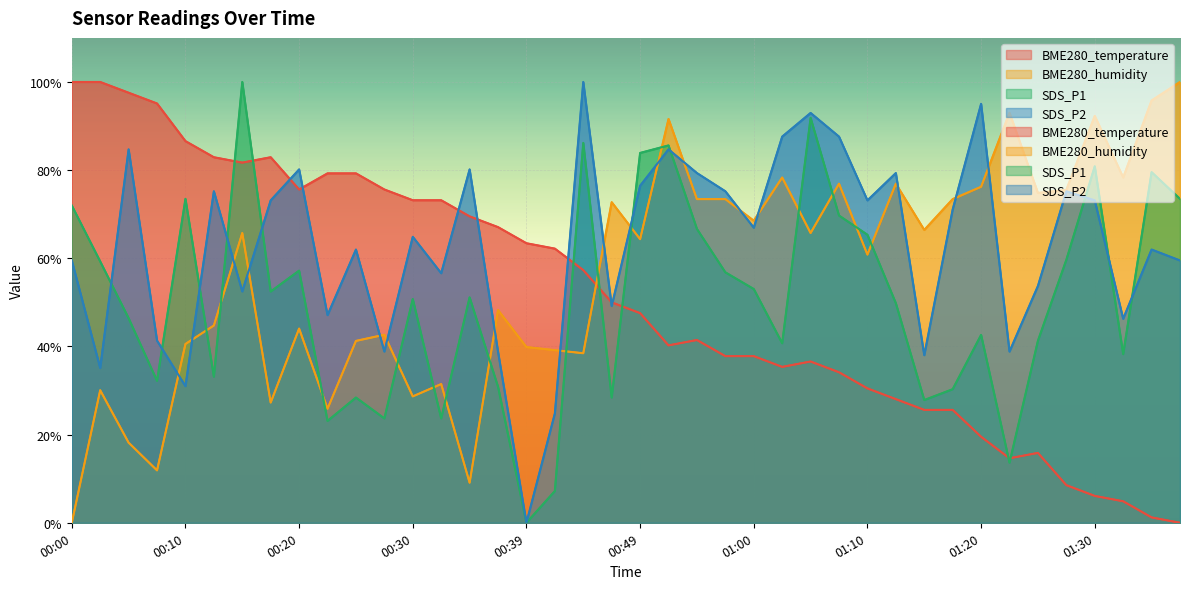

What is the label of the 31st point from the left?

01:15